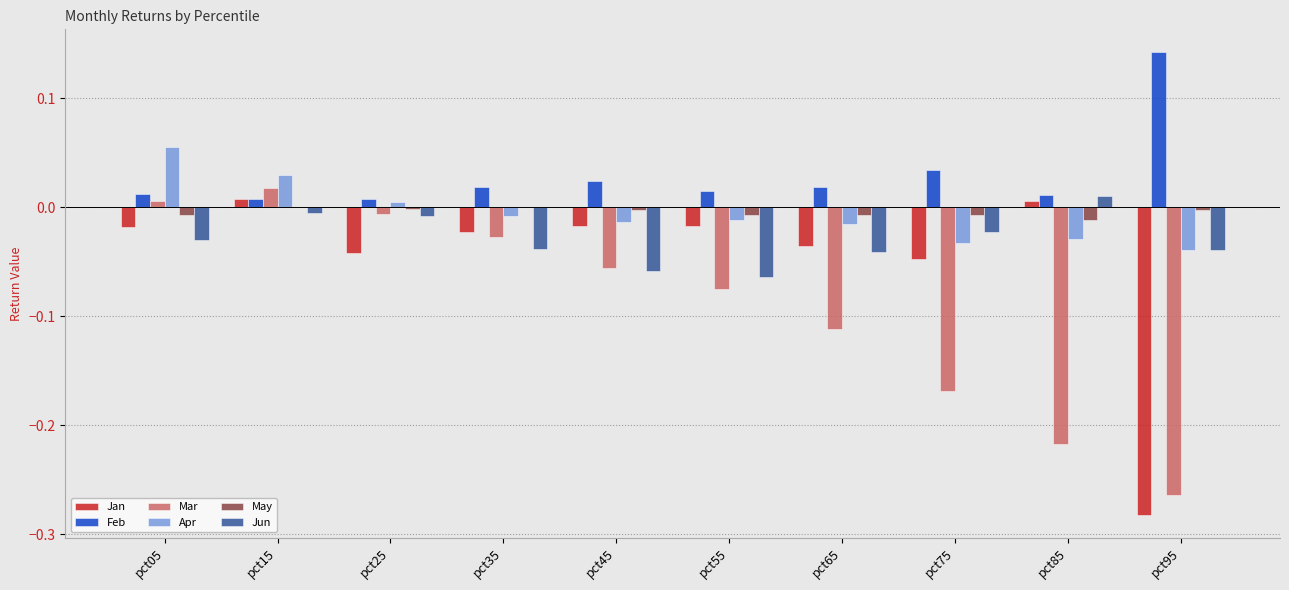

Between pct45 and pct75, which series saw the biggest shift?

Mar